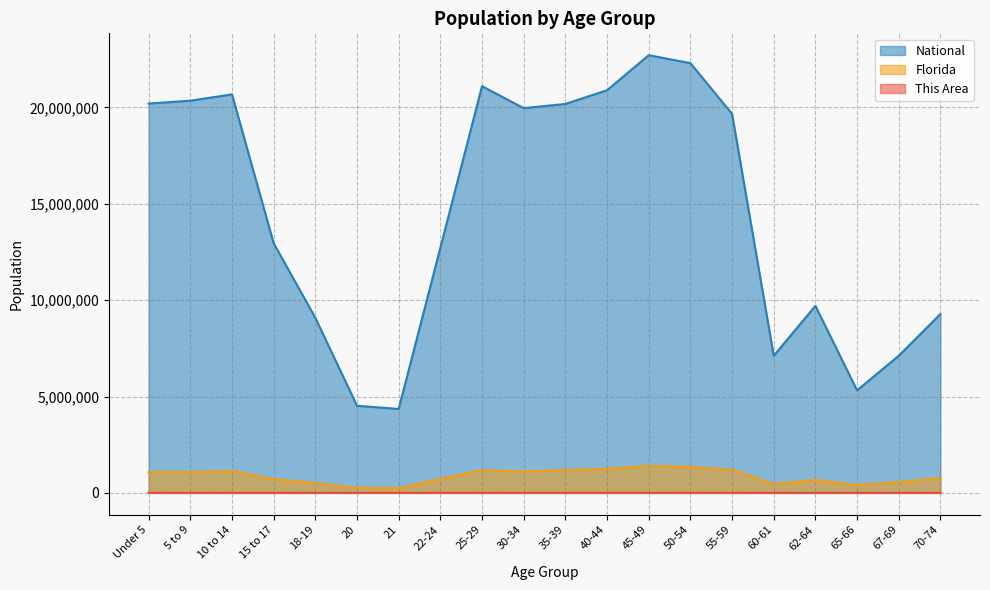

How many values in the This Area series are below 2346?

10